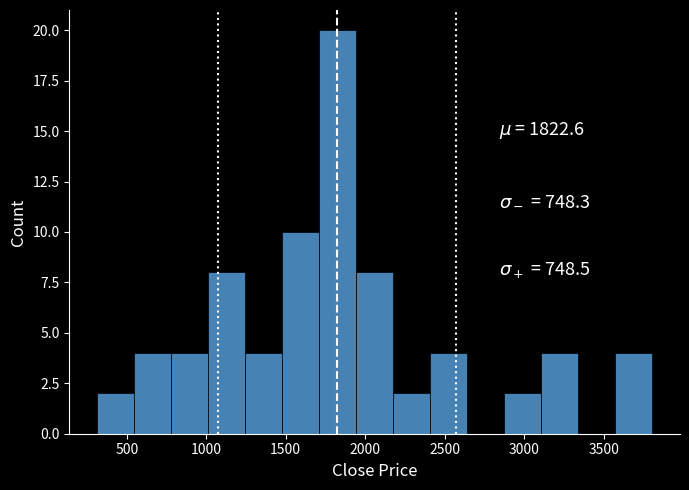

Reading left to right, transcribe this chart: for each bar, give the range it covers on the x-axis and its height. Neither the bar edges nor the heights are printed on the chart, so give them approximately, as read against the axes.

300 to 550: 2
550 to 800: 4
800 to 1000: 4
1000 to 1250: 8
1250 to 1500: 4
1500 to 1700: 10
1700 to 1950: 20
1950 to 2200: 8
2200 to 2400: 2
2400 to 2650: 4
2650 to 2850: 0
2850 to 3100: 2
3100 to 3350: 4
3350 to 3550: 0
3550 to 3800: 4